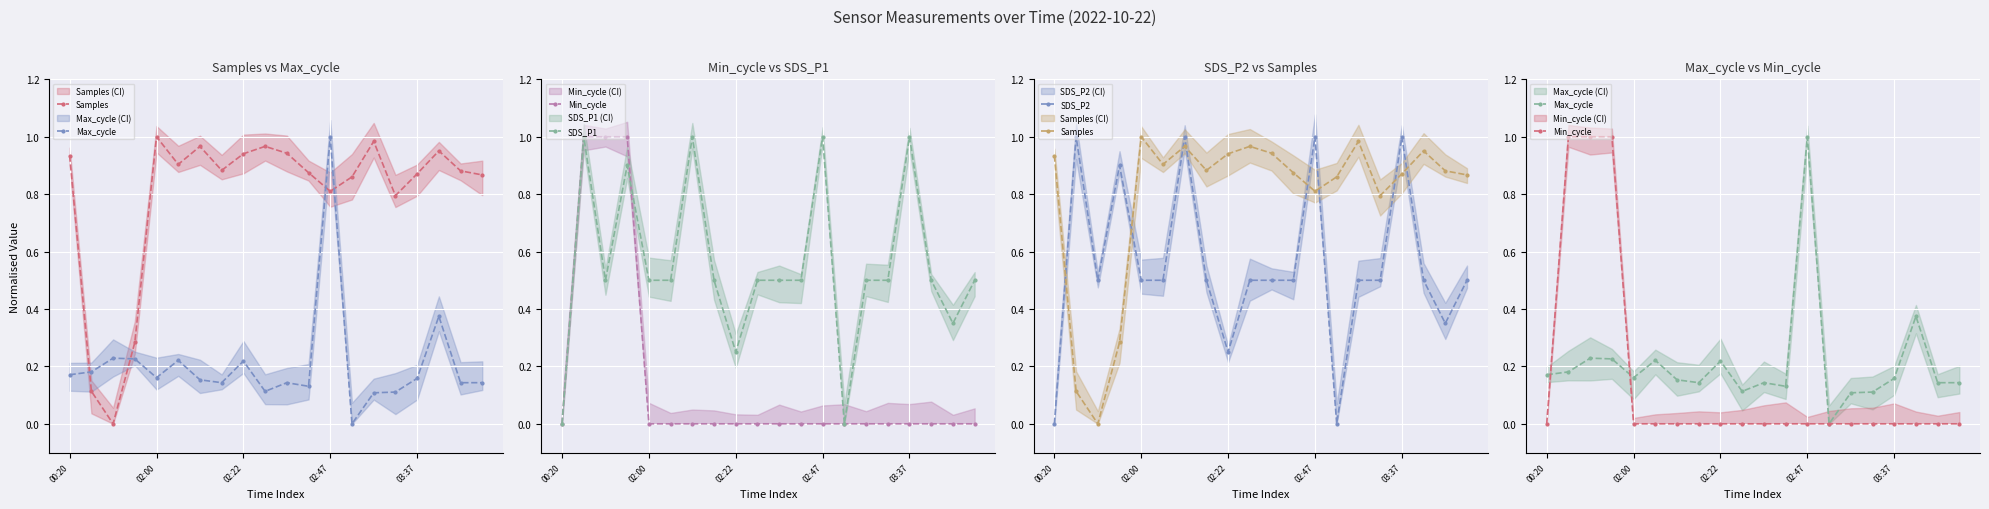

Between 18 and 11, which is larger?

18